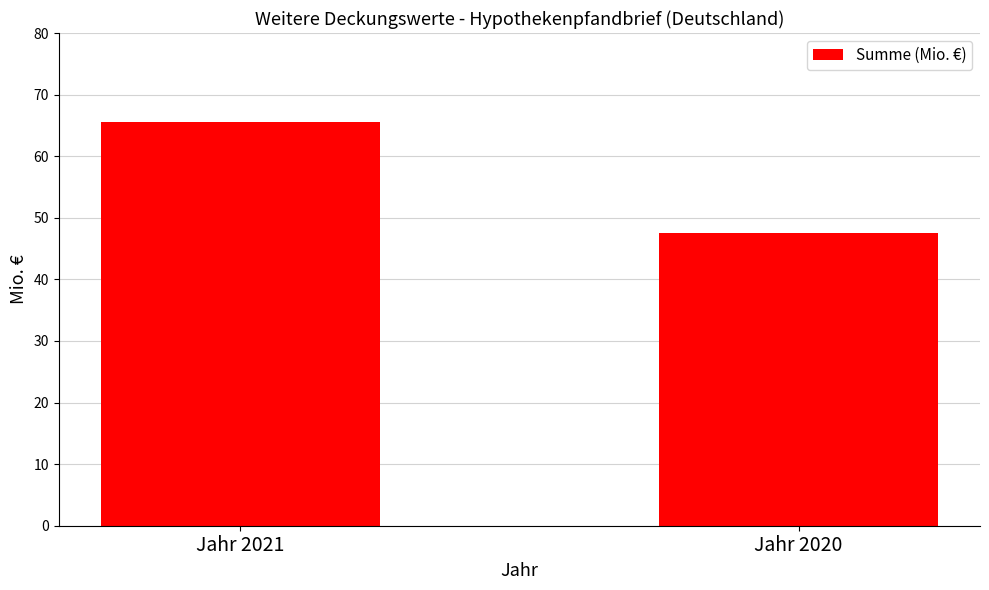

Reading left to right, transcribe all the data shown in this chart.

65.5	47.5